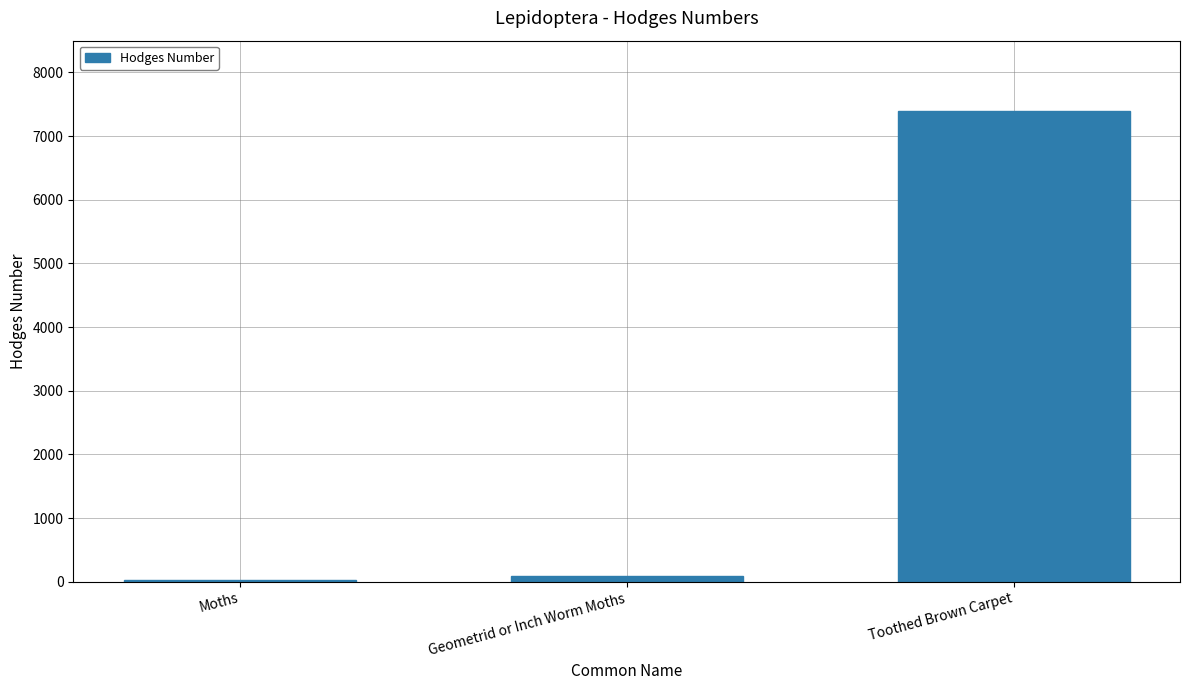

What is the label of the 3rd bar from the right?

Moths